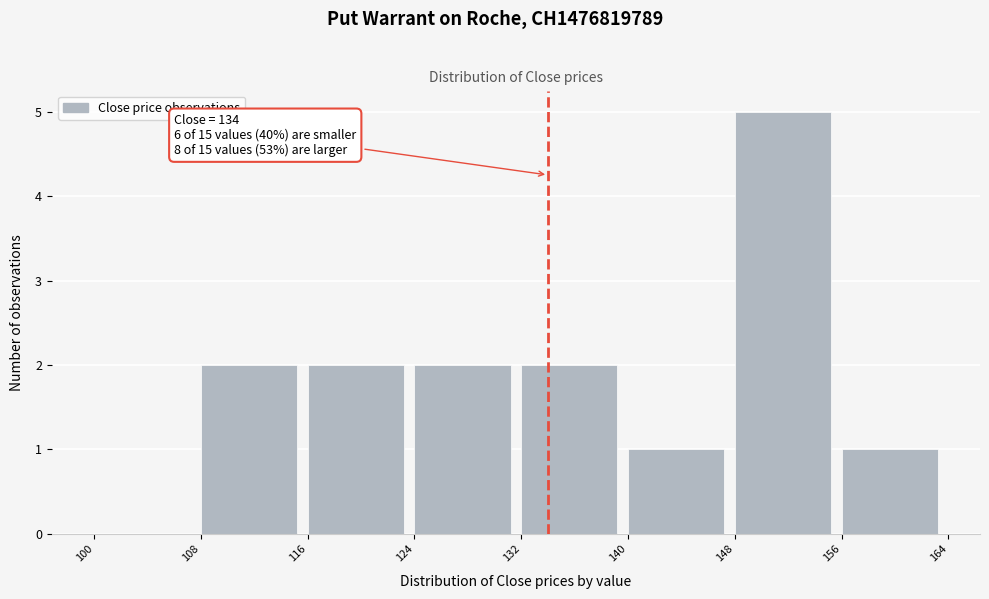

Over which range of the x-axis is the bar tallest?

148 to 156